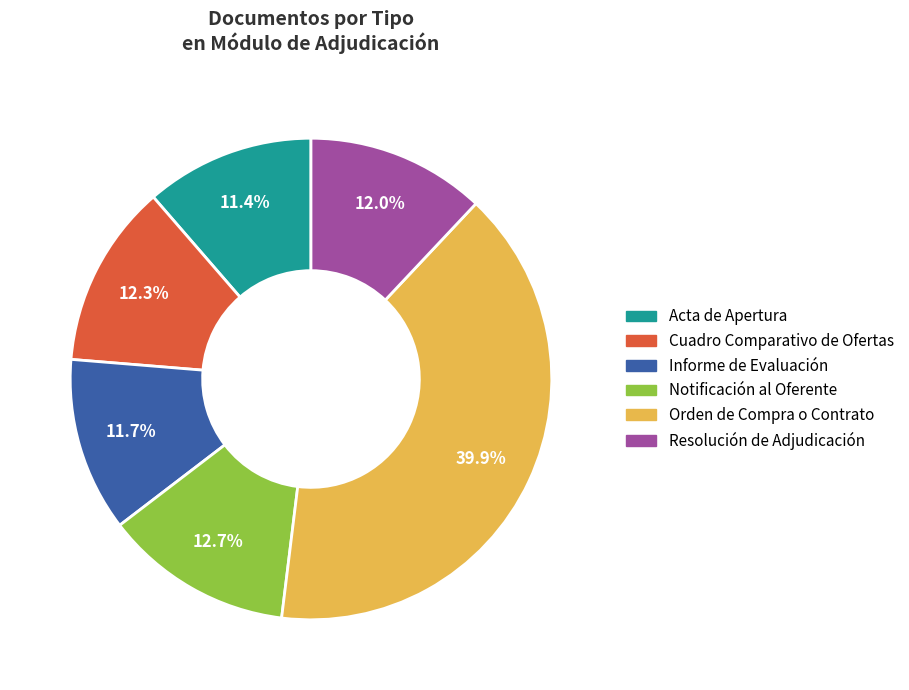

What percentage is the Cuadro Comparativo de Ofertas slice, to the nearest percent?

12%